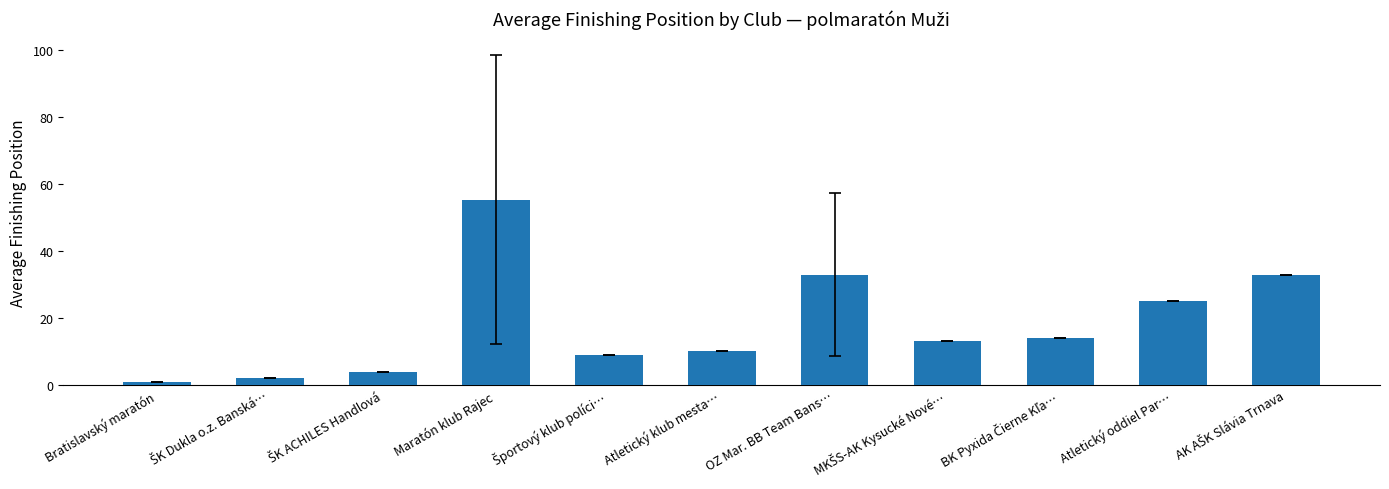

At which label is the value closest to 28?

Atletický oddiel Par…